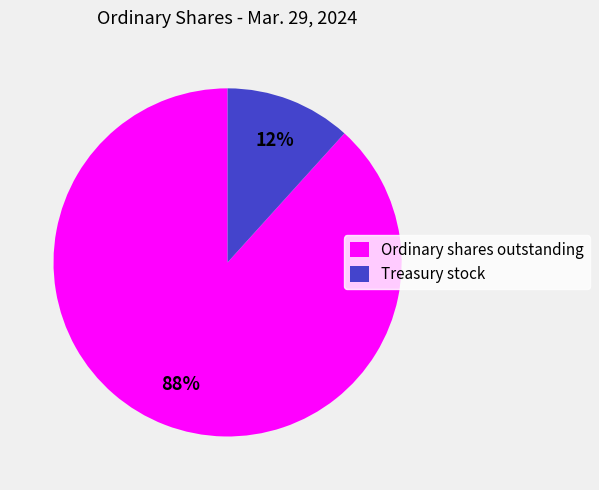

Do Treasury stock and Ordinary shares outstanding together represent more than half of the pie?

Yes